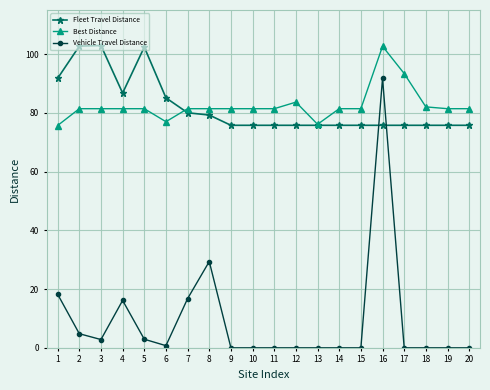

Rank the series at 1 from highest to lowest value.

Fleet Travel Distance, Best Distance, Vehicle Travel Distance